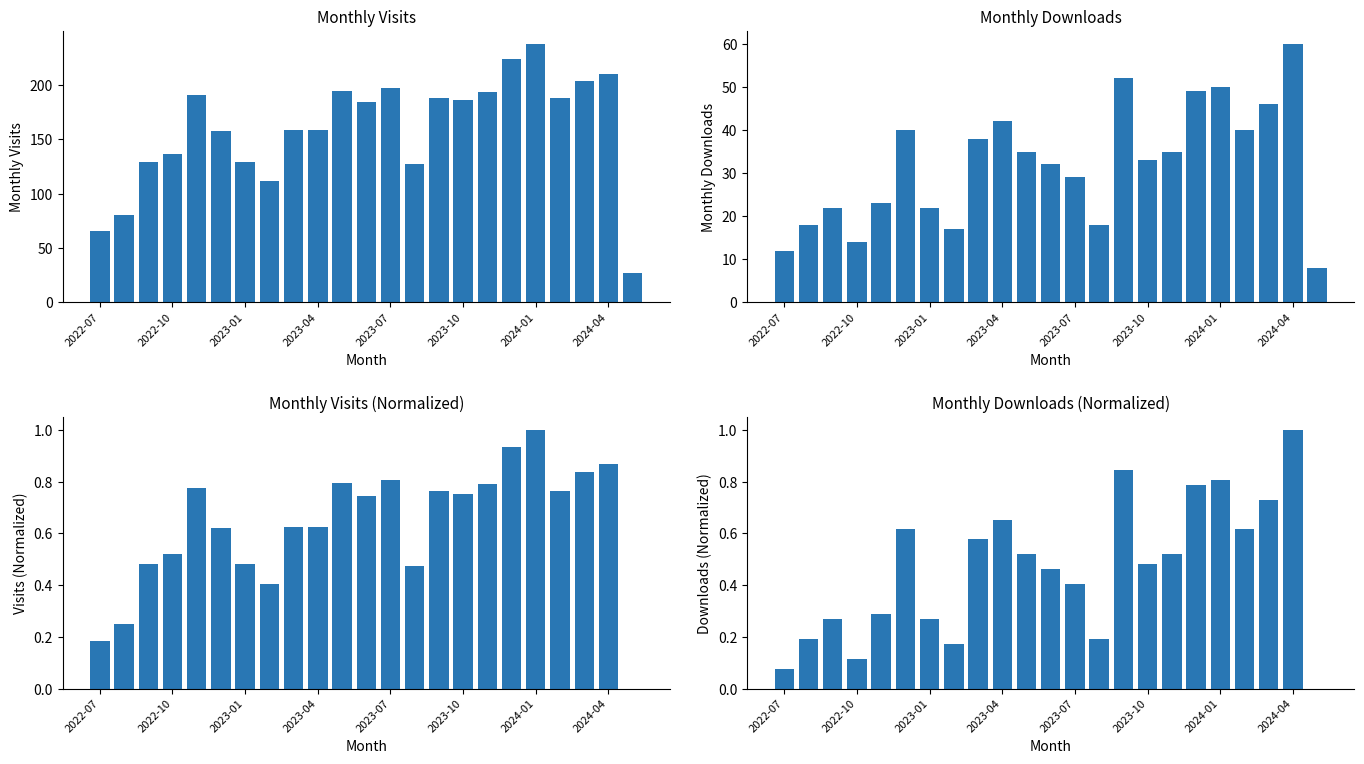

At how many categories does at least one series exceed 164?

12